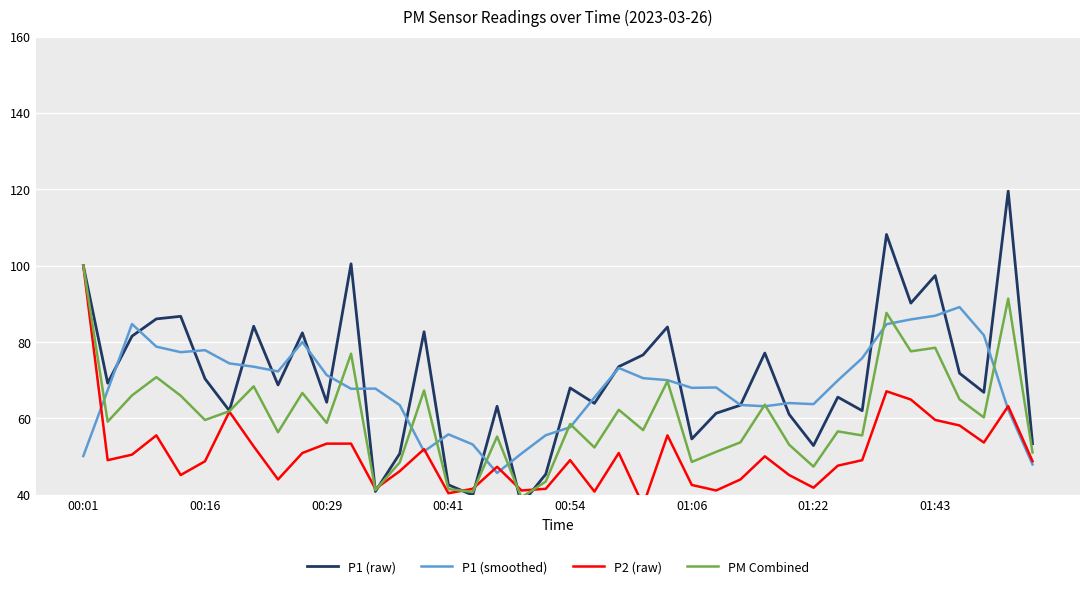

Which series ends up on top after the final intersection of P2 (raw) and PM Combined?

PM Combined